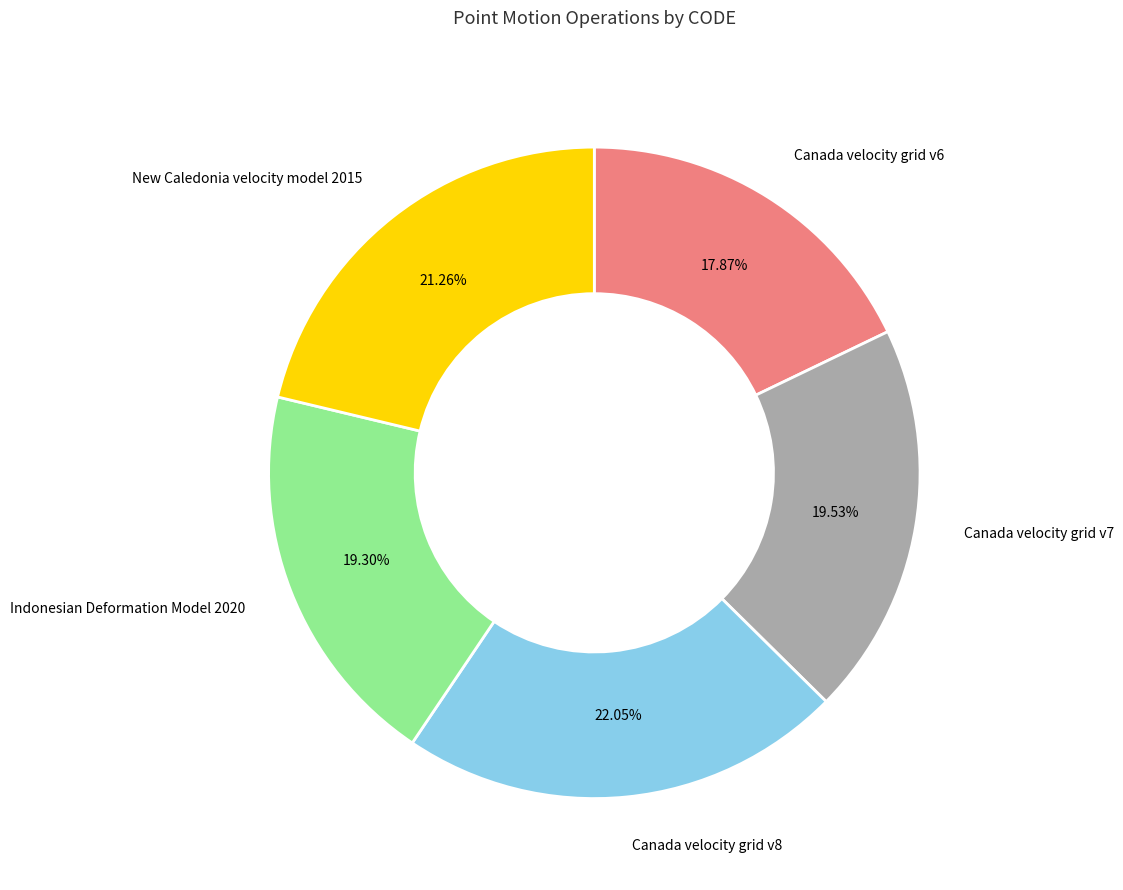

Is there a majority slice in this chart?

No